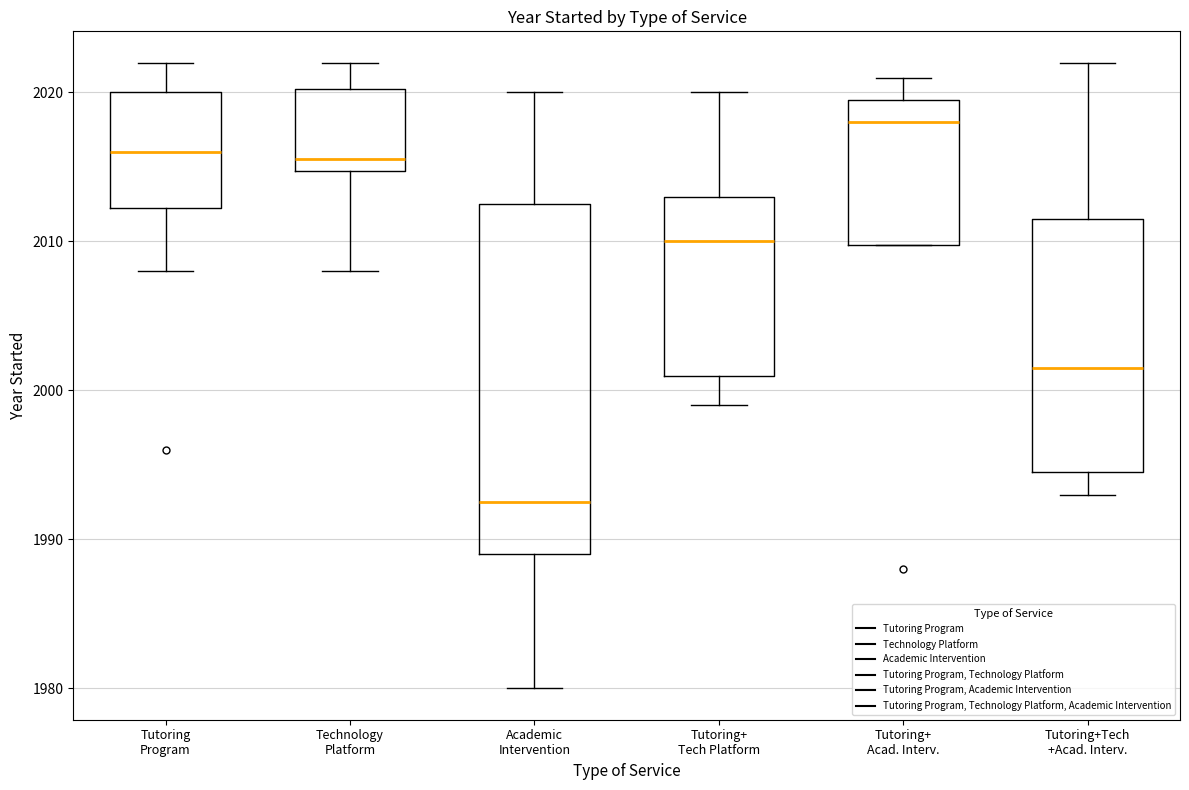

Which box has the highest median line?

Tutoring+ Acad. Interv.